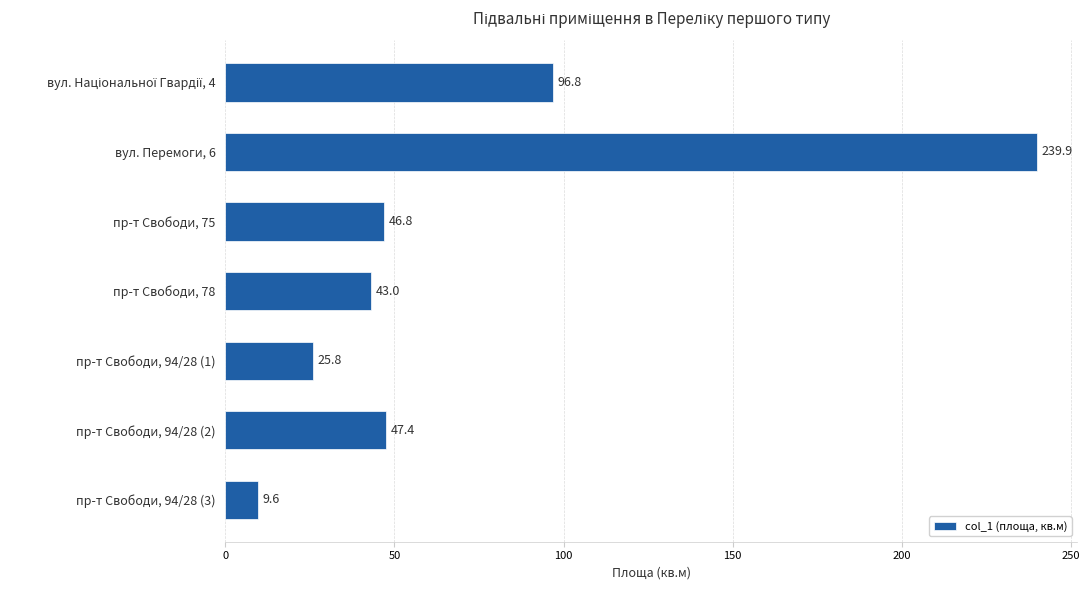

The chart shows a value of 41.1 at пр-т Свободи, 94/28 (1). True or false?

False